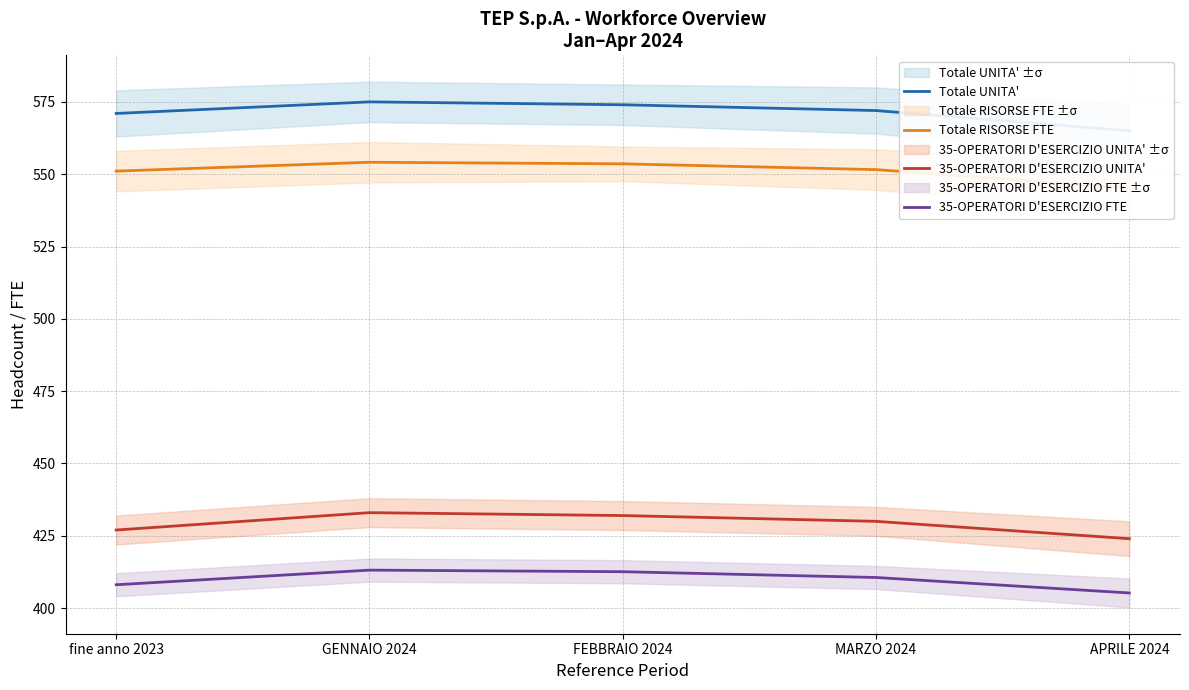

At which label does 35-OPERATORI D'ESERCIZIO FTE first exceed 410?

GENNAIO 2024